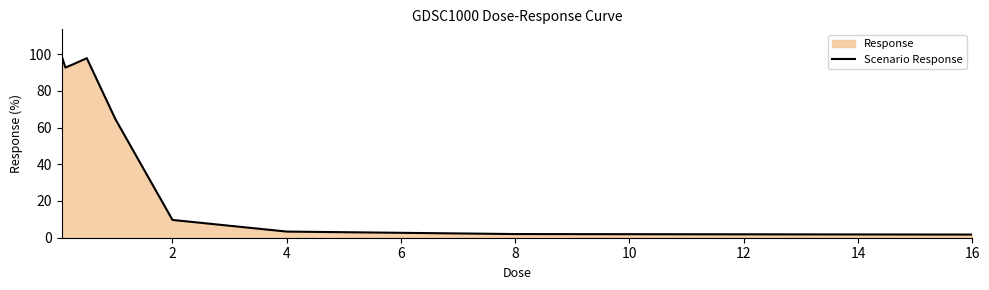

What is the smallest value displayed?

1.7